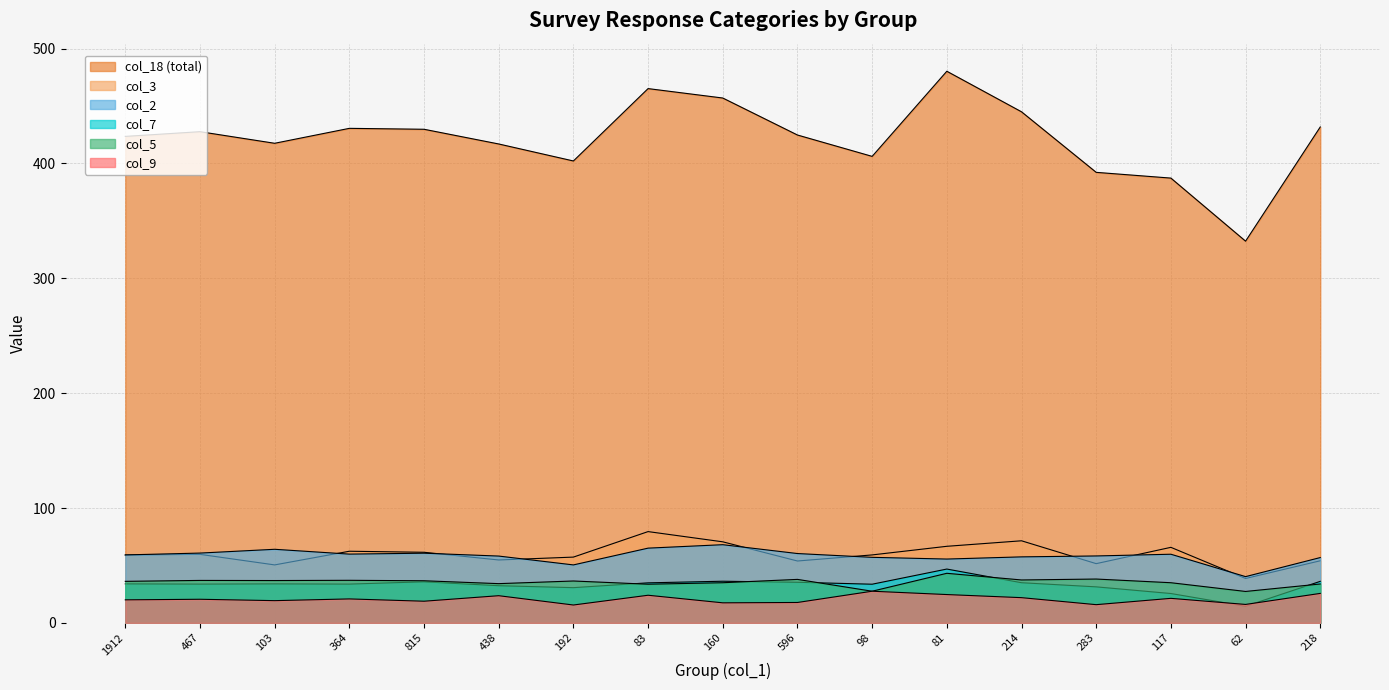

How many distinct data groups are displayed?

6